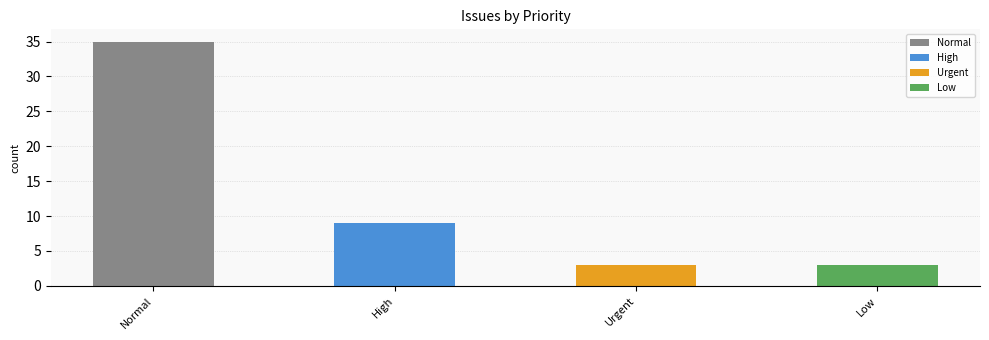

The chart shows a value of 3 at Low. True or false?

True